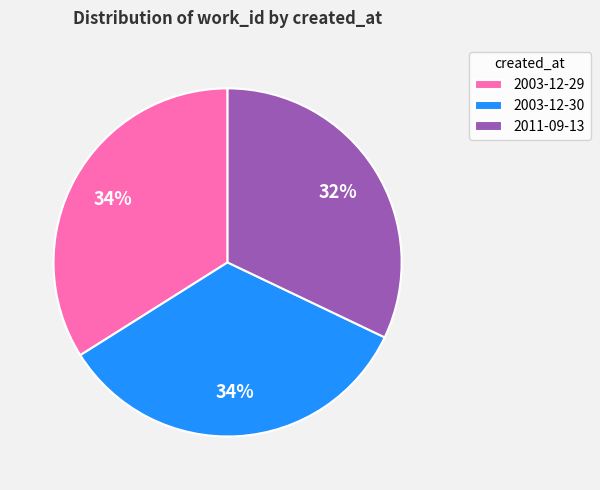

To the nearest percent, what is the difference between the largest and smallest slice percentages?

2%